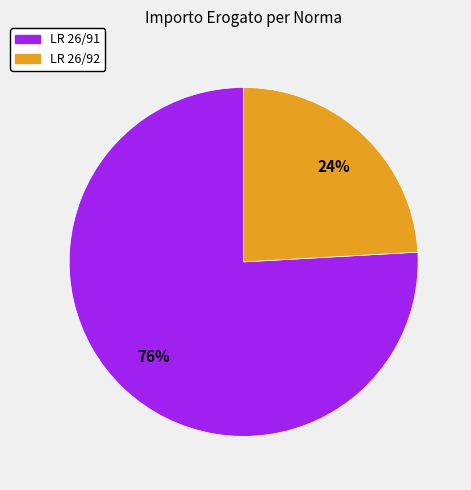

To the nearest percent, what portion does LR 26/92 represent?

24%